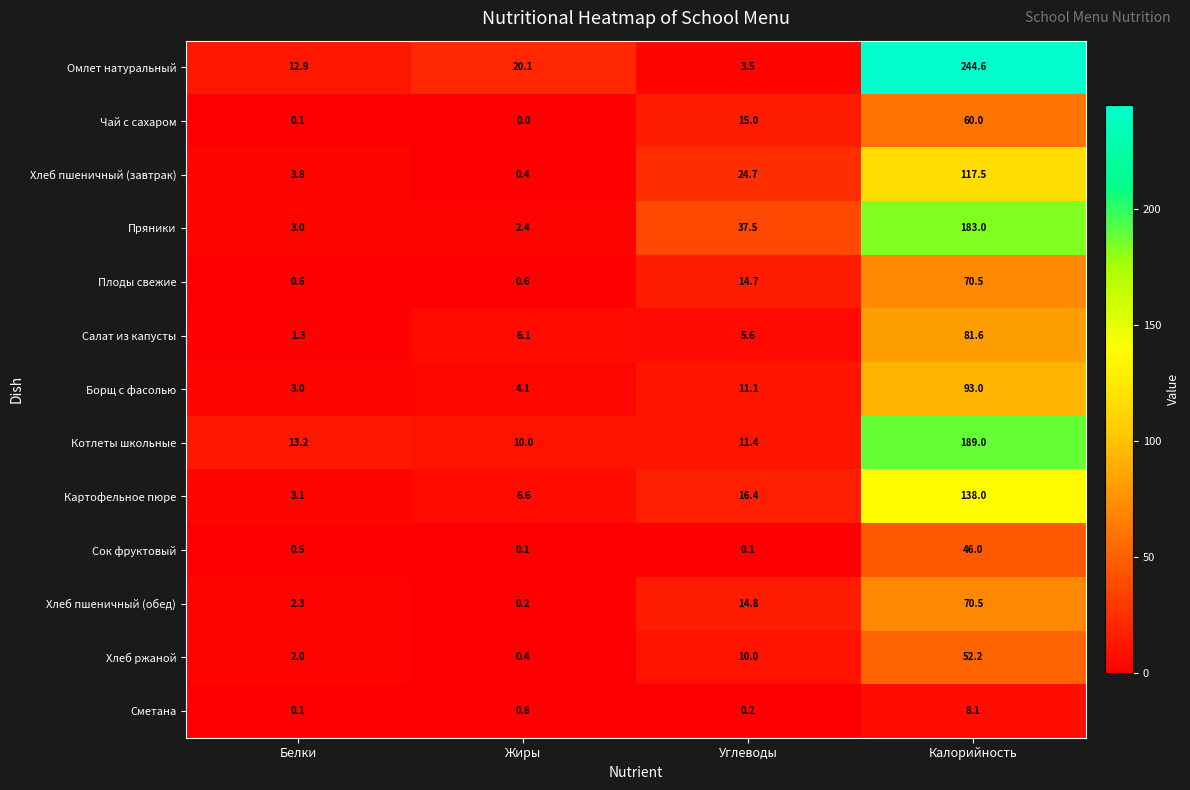

What is the spread (max minus min) of values at Жиры?

20.1